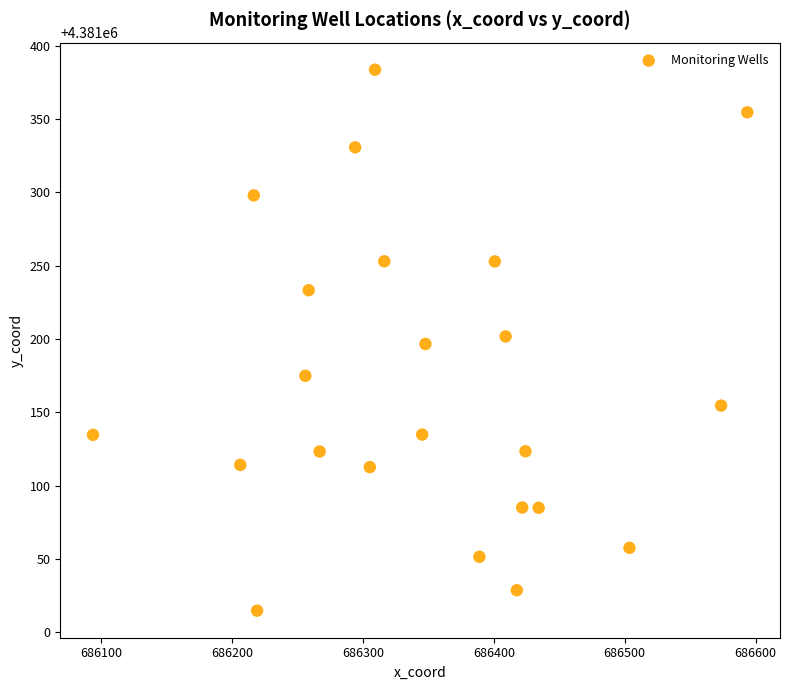

What is the range of Y values (max minus min)?

368.9